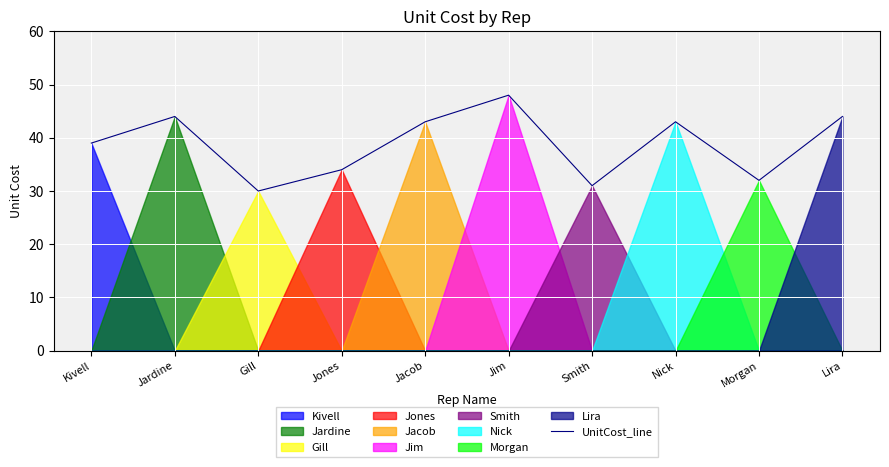

Where is the first local minimum?

Gill